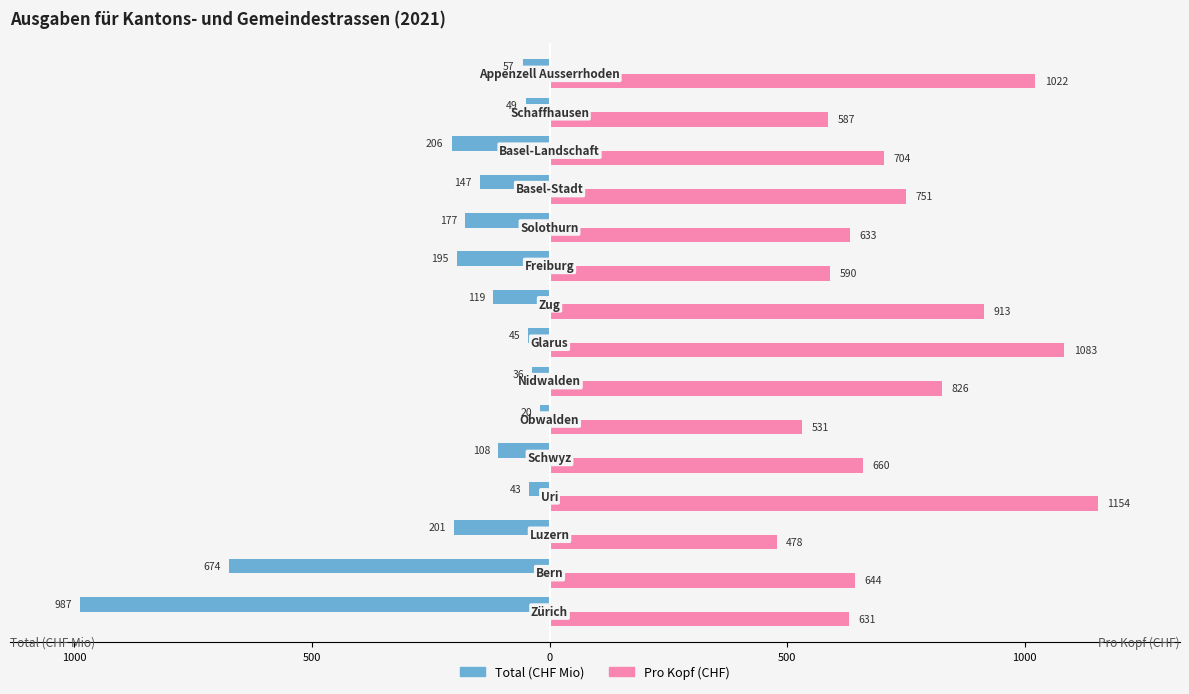

What are all the series names shown in the legend?

Total (CHF Mio), Pro Kopf (CHF)